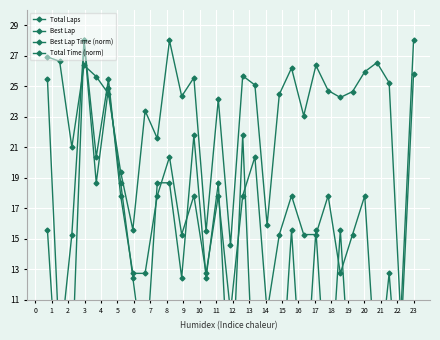

What is the difference between the Best Lap Time (norm) values at 17 and 7?

0.5